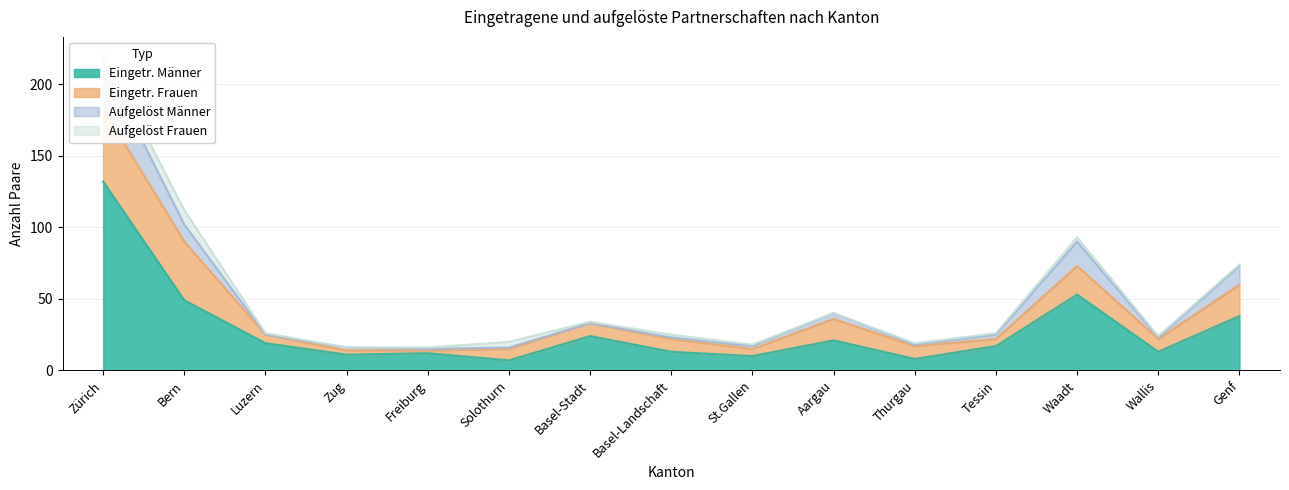

How many lines are shown in the chart?

4